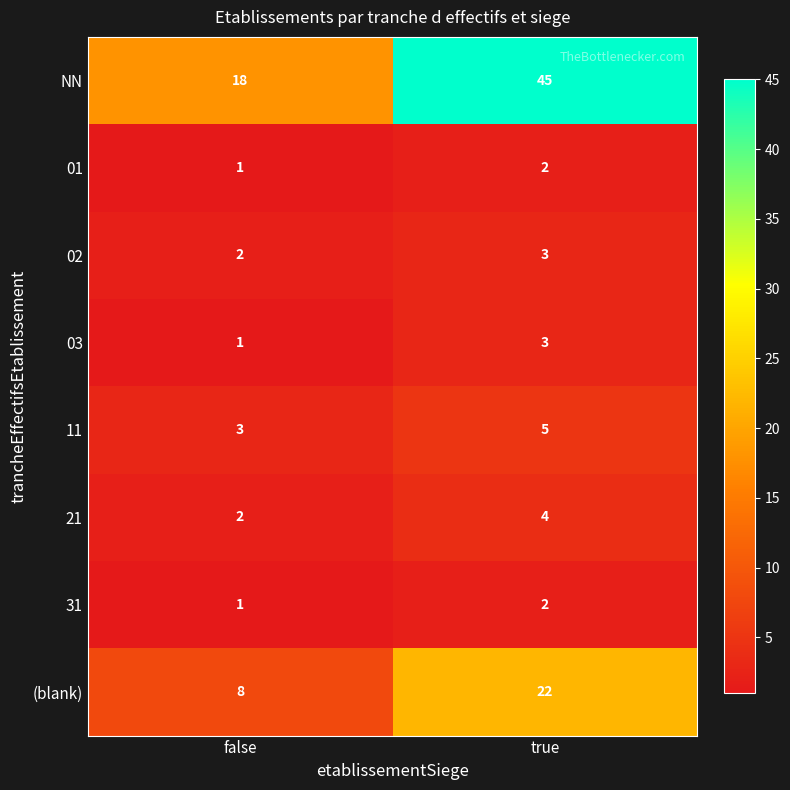

Between false and true, which series saw the biggest shift?

NN